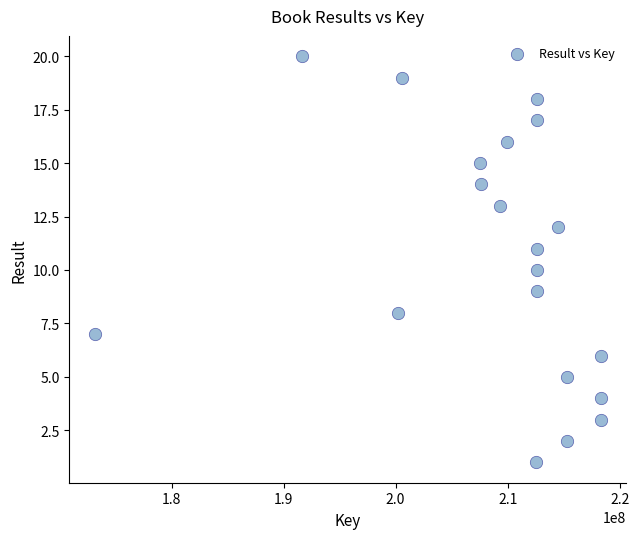

What is the range of X values (max minus min)?

45194412